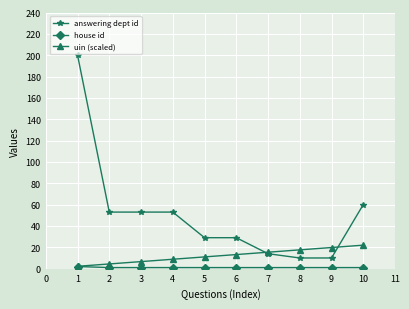

What is the difference between the highest and lowest values at 7?

14.4